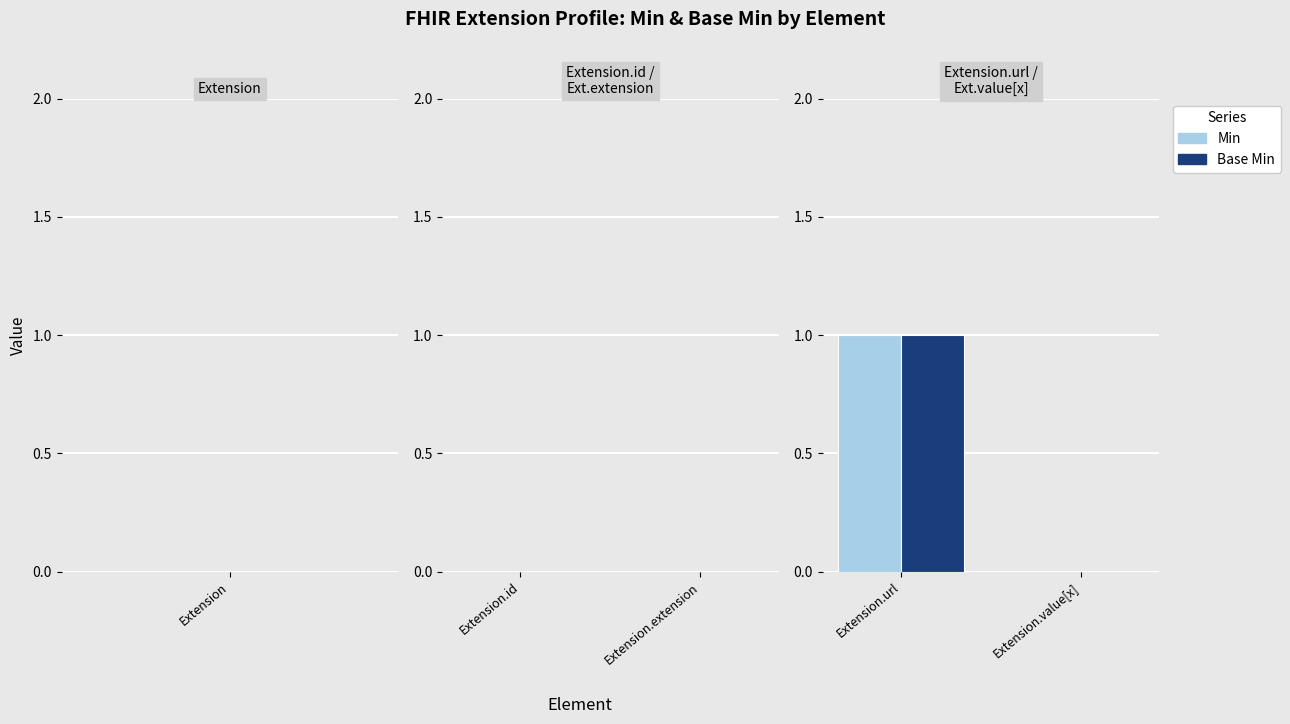

At which category is the sum across all series the highest?

Extension.url